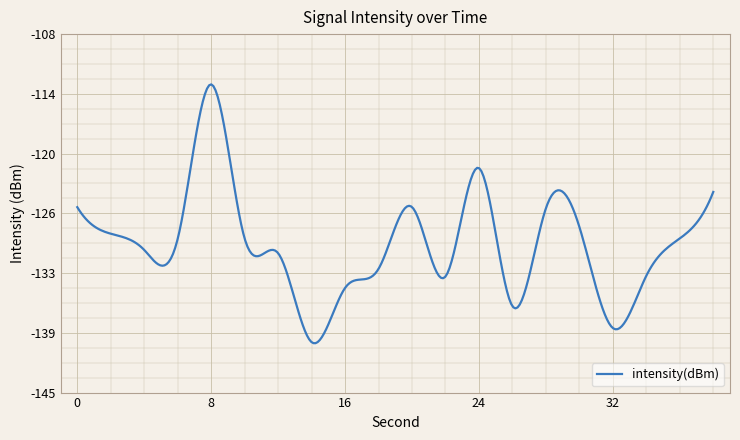

At which category does the chart reach its peak across all series?

8